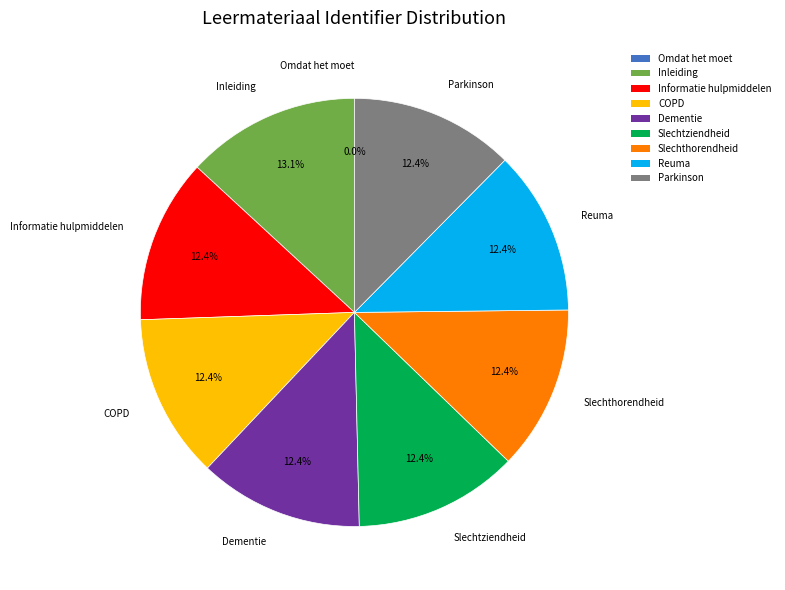

True or false: Inleiding accounts for 13% of the total.

True